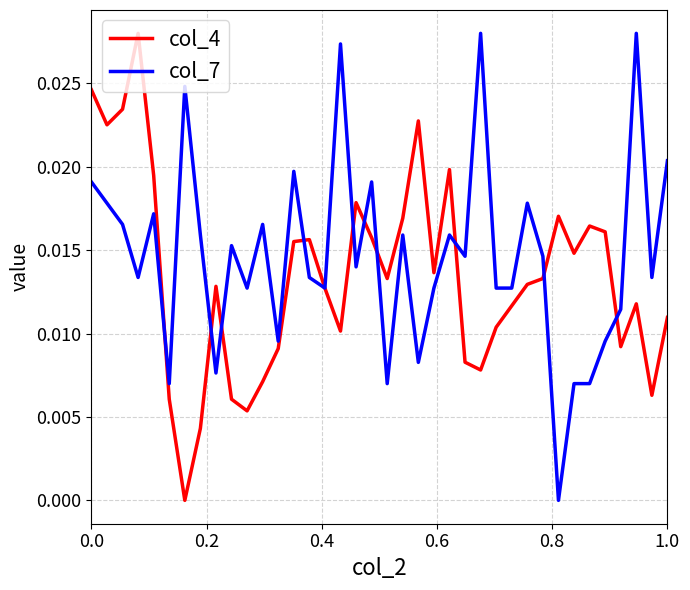

What are all the series names shown in the legend?

col_4, col_7